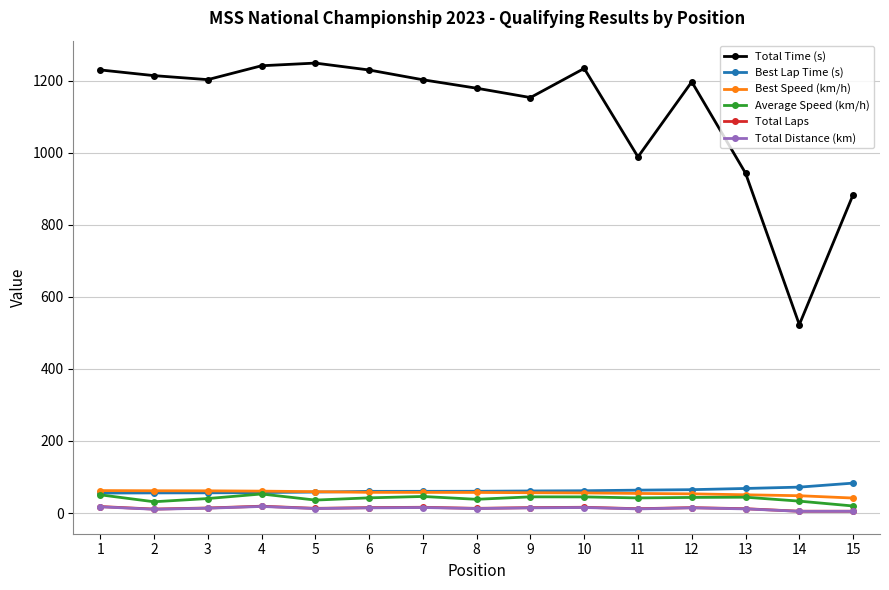

True or false: Average Speed (km/h) and Total Laps intersect in this chart.

False